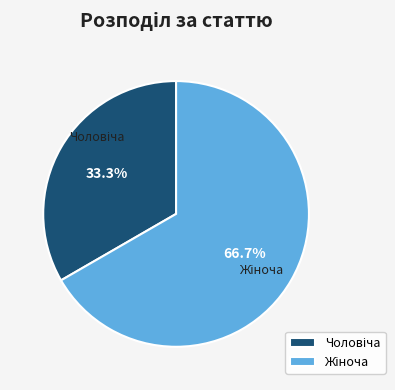

Is there a majority slice in this chart?

Yes